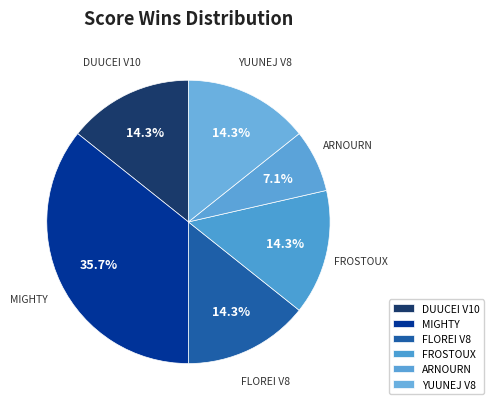

To the nearest percent, what percentage of the pie is MIGHTY?

36%